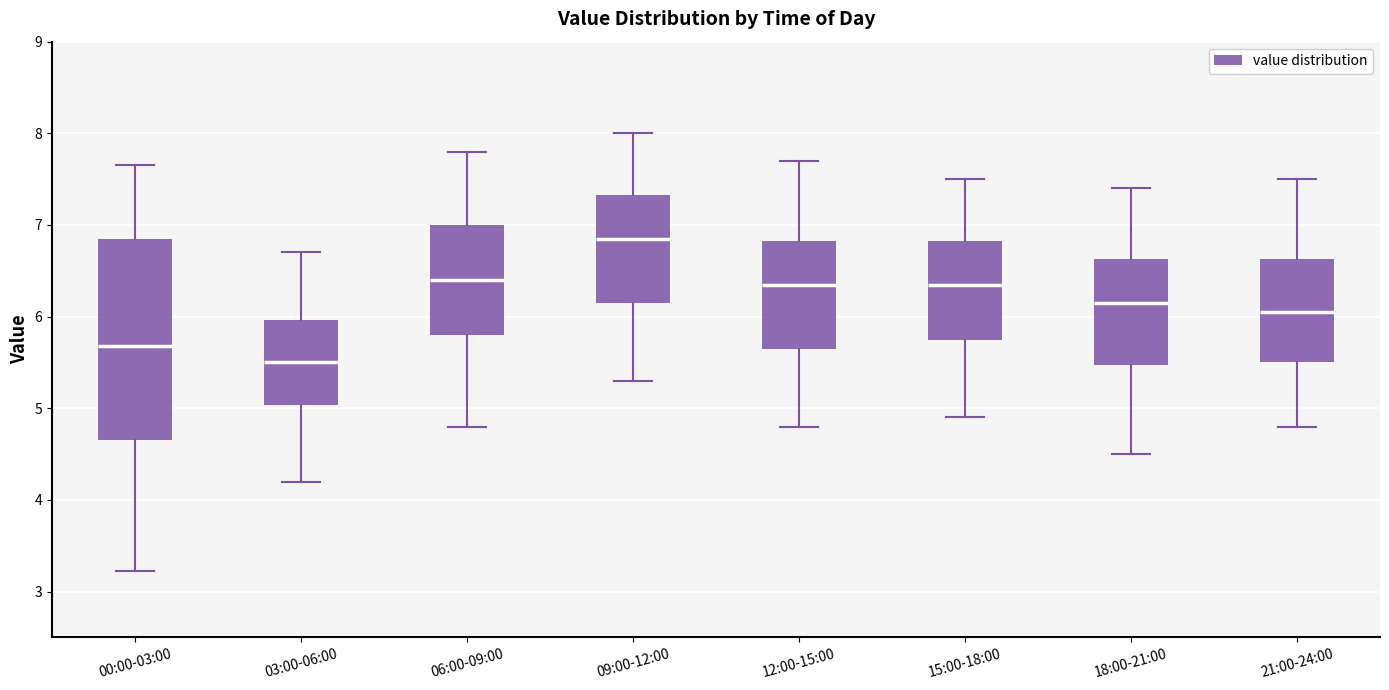

Which box's median line is the highest?

09:00-12:00